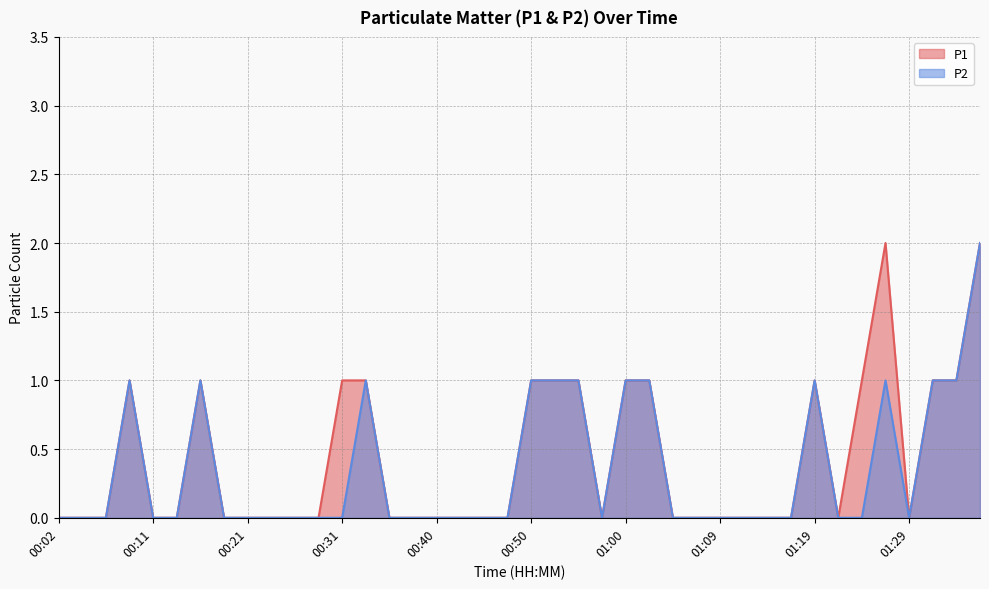

Is it true that P1 equals 0 at 00:04?

True